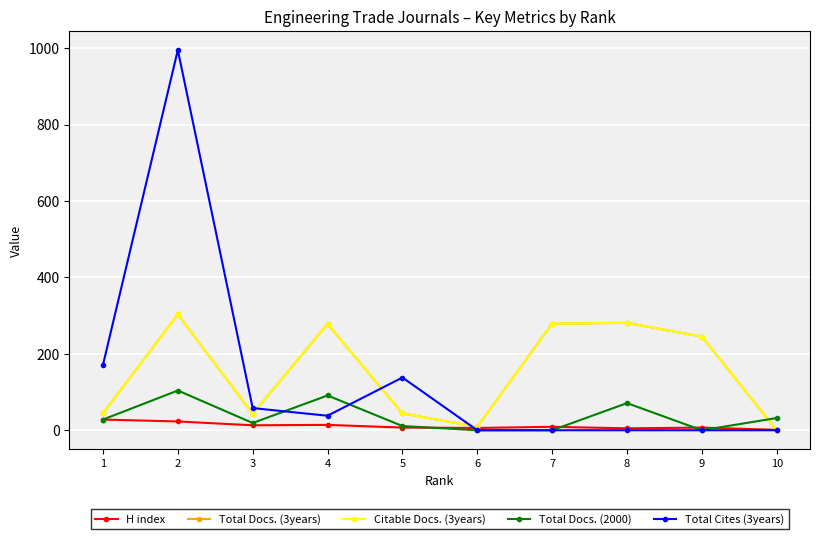

Does the chart have visible grid lines?

Yes